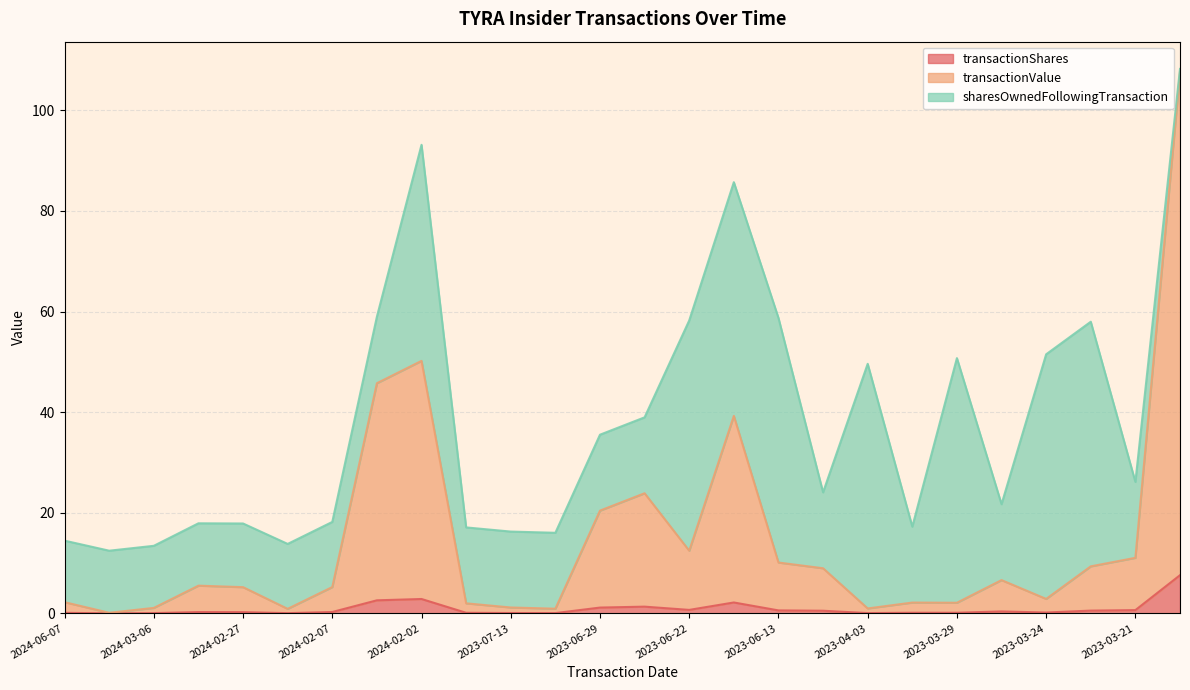

What is the maximum value for transactionShares?

7.6